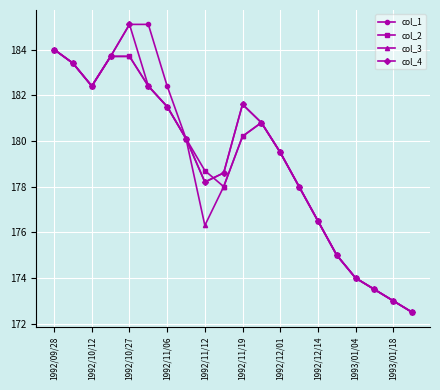

What is the greatest value displayed?

185.1